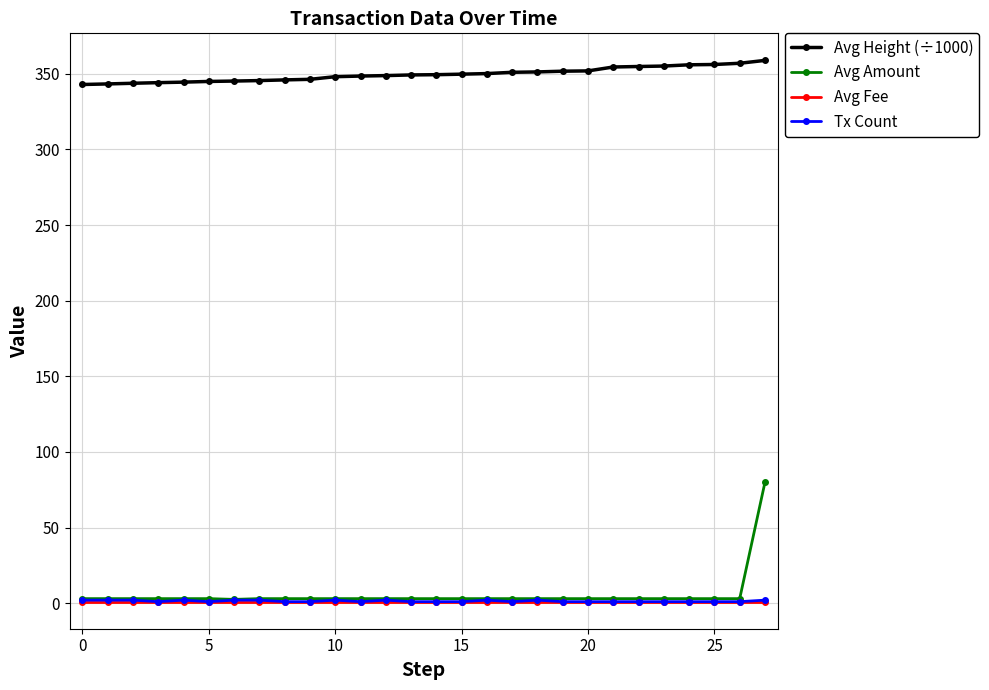

True or false: Tx Count and Avg Height (÷1000) intersect in this chart.

False